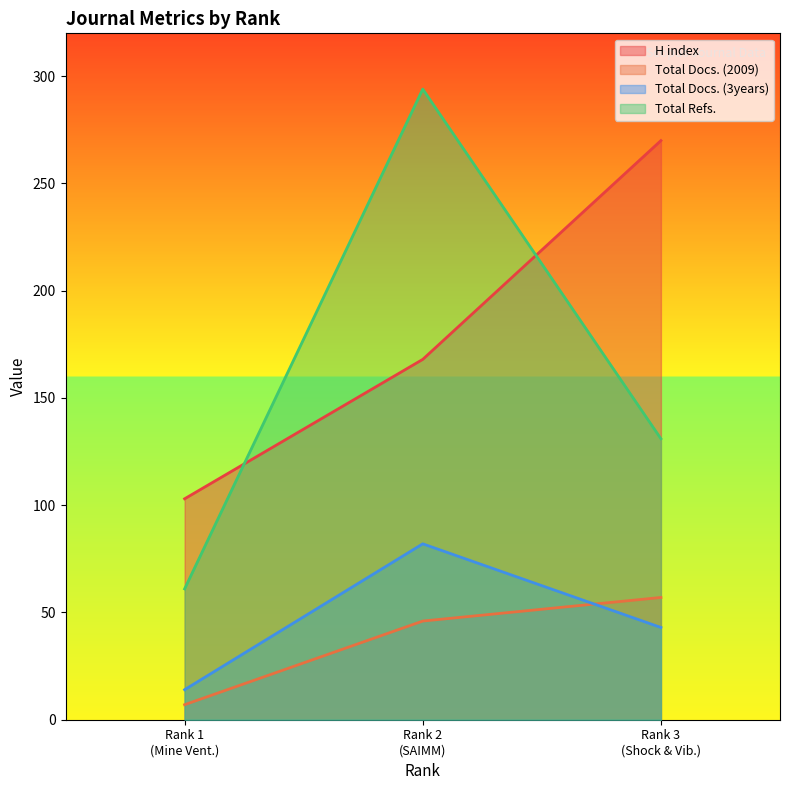

What is the difference between the maximum and minimum values in the Total Docs. (3years) series?

68